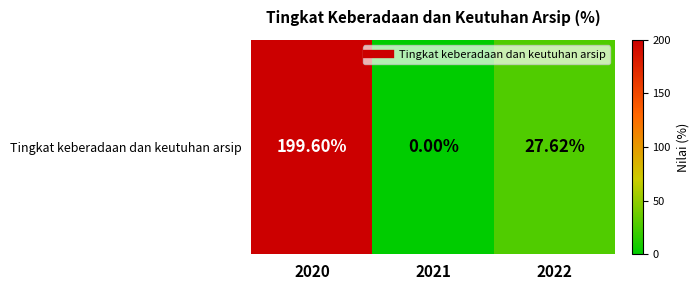

What is the sum of all values?

227.2